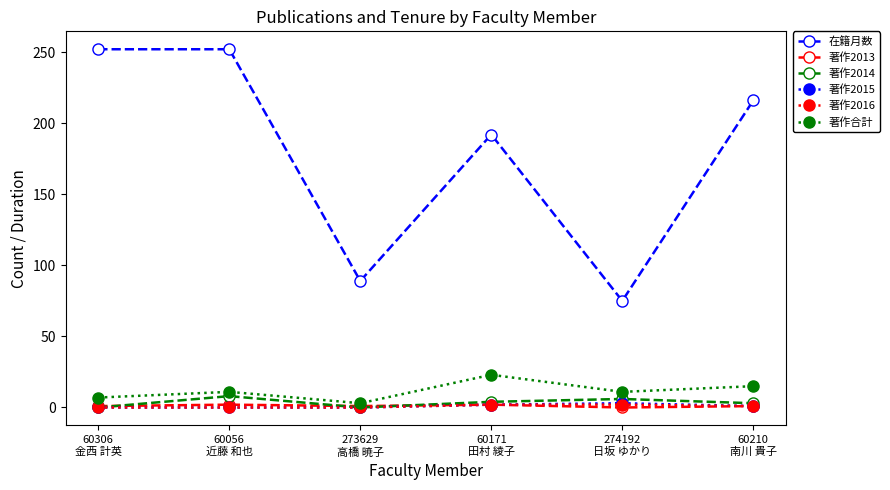

True or false: 著作2013 has more than 2 interior local peaks.

False